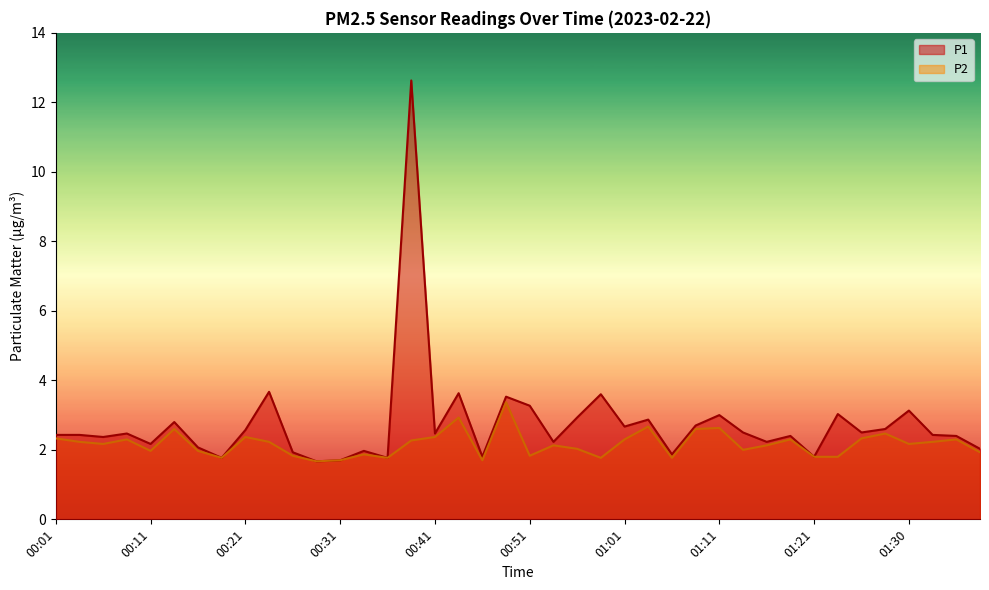

Reading right to left, transcribe all the data shown in this chart.

P1: 2.0	2.4	2.4	3.1	2.6	2.5	3.0	1.8	2.4	2.2	2.5	3.0	2.7	1.9	2.9	2.7	3.6	2.9	2.2	3.3	3.5	1.8	3.6	2.5	12.6	1.8	2.0	1.7	1.7	1.9	3.7	2.6	1.8	2.1	2.8	2.2	2.5	2.4	2.4	2.4
P2: 1.9	2.3	2.2	2.2	2.5	2.3	1.8	1.8	2.3	2.1	2.0	2.6	2.6	1.8	2.7	2.3	1.8	2.0	2.1	1.8	3.4	1.7	2.9	2.4	2.3	1.8	1.9	1.7	1.7	1.8	2.2	2.4	1.8	2.0	2.6	2.0	2.3	2.2	2.2	2.3